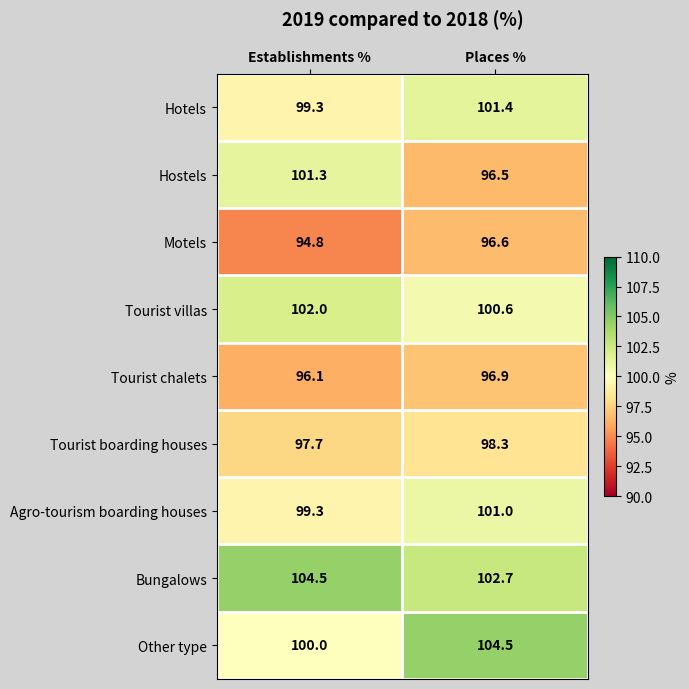

At Places %, list the series in order from largest to smallest.

Other type, Bungalows, Hotels, Agro-tourism boarding houses, Tourist villas, Tourist boarding houses, Tourist chalets, Motels, Hostels